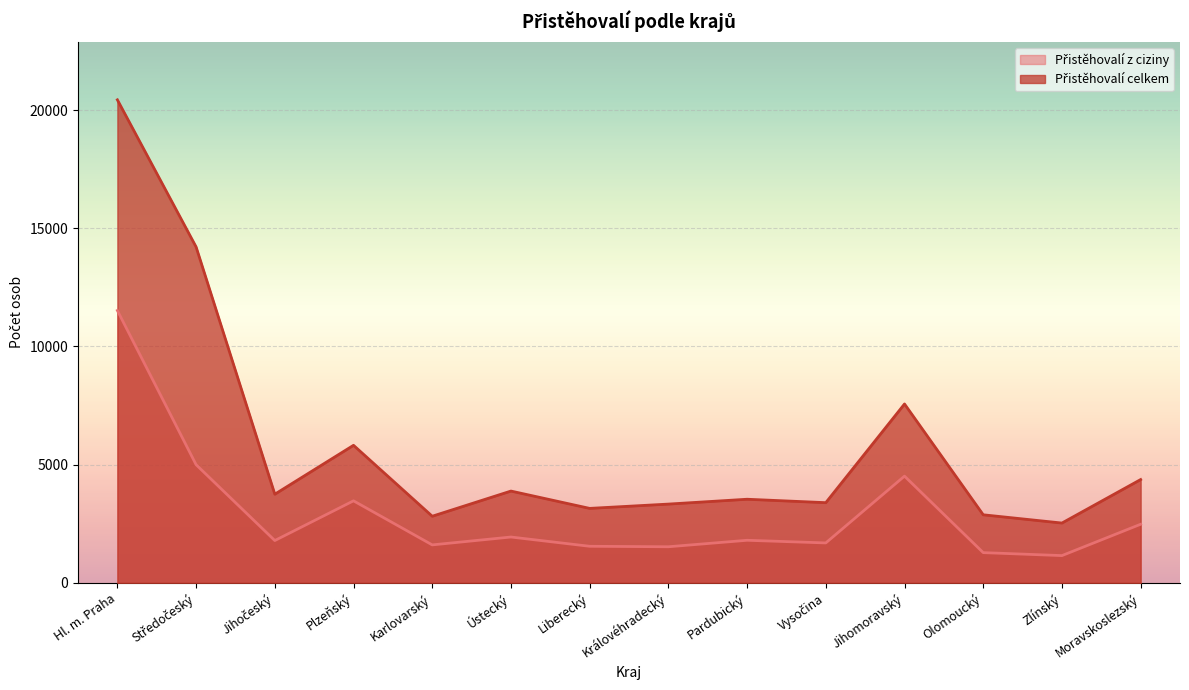

Rank the series by their maximum value, from lowest to highest.

Přistěhovalí z ciziny, Přistěhovalí celkem